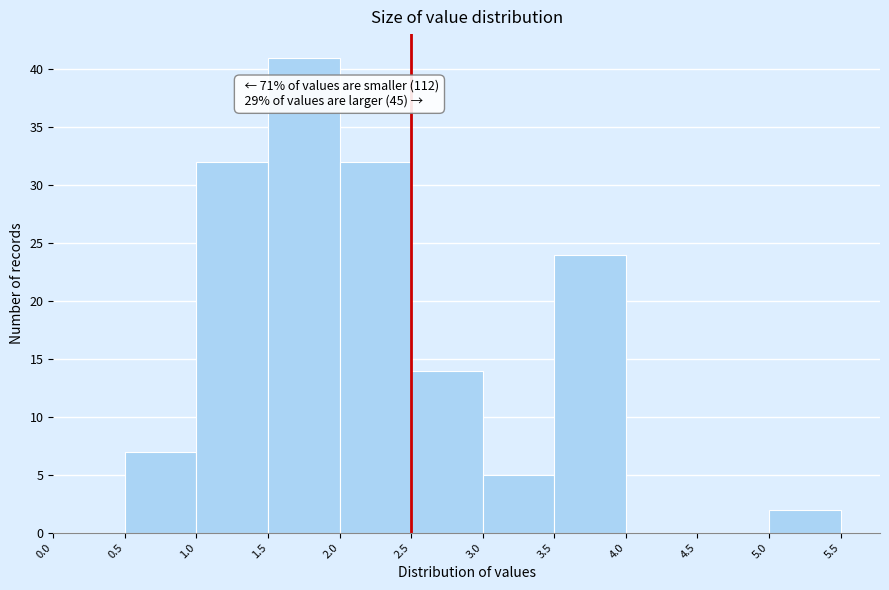

Over which range of the x-axis is the bar tallest?

1.5 to 2.0